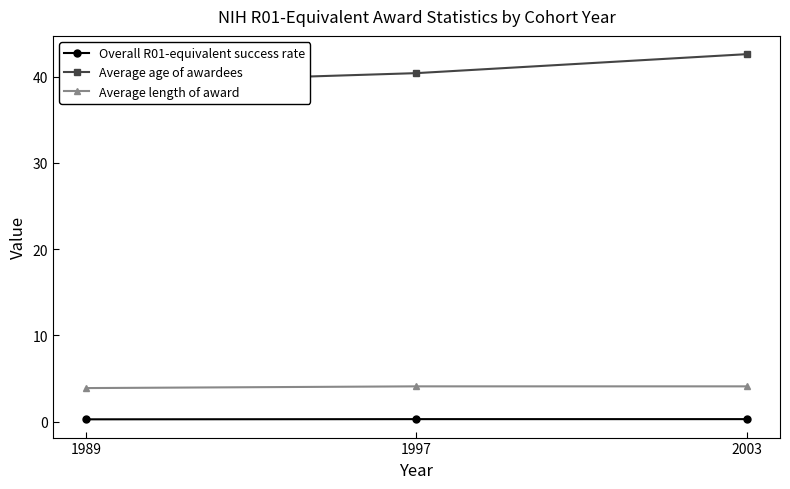

What is the value of the Average age of awardees point at the 1st from the left?

39.2